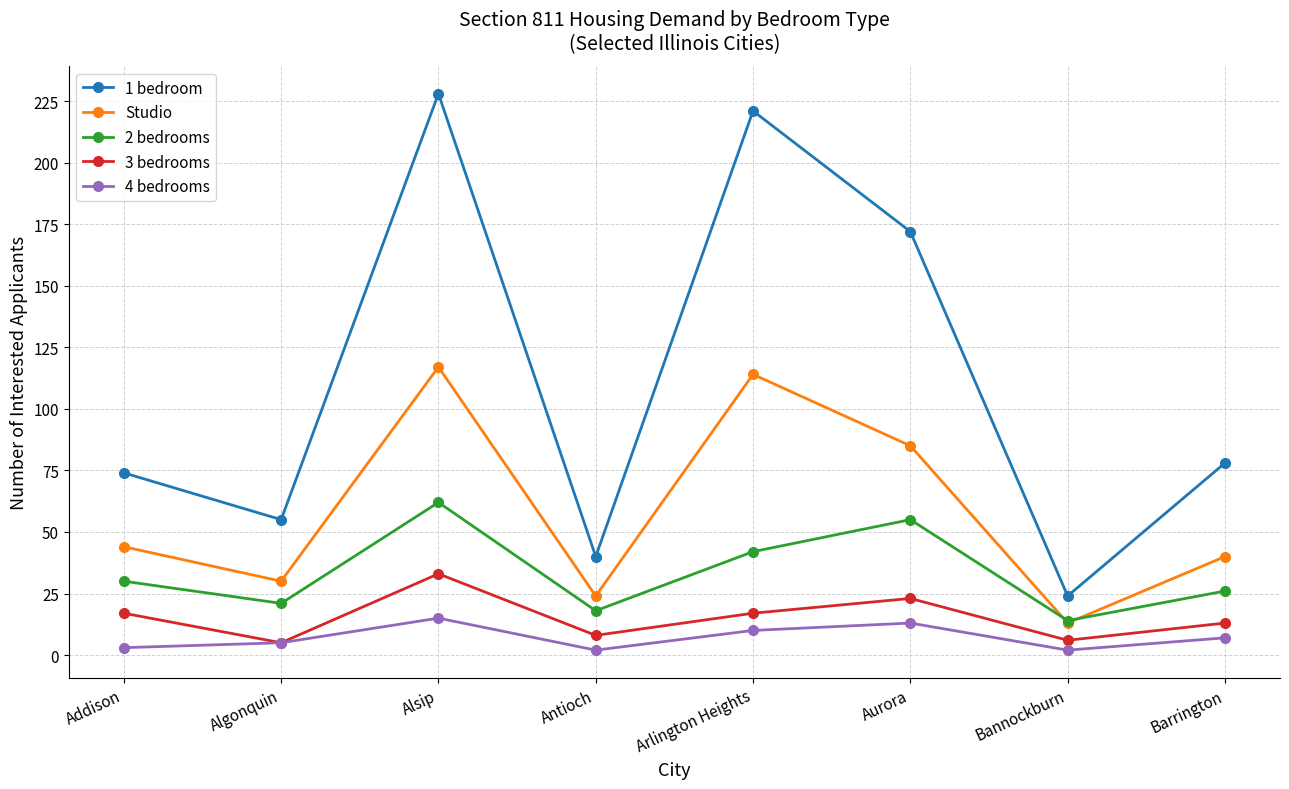

How many lines are shown in the chart?

5